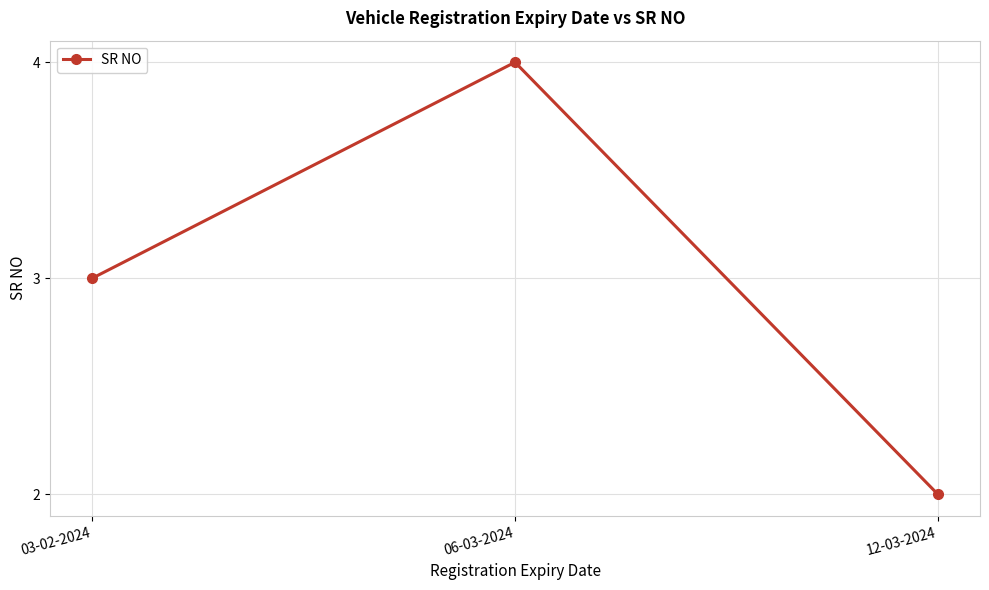

Which category has the highest value across all series?

06-03-2024